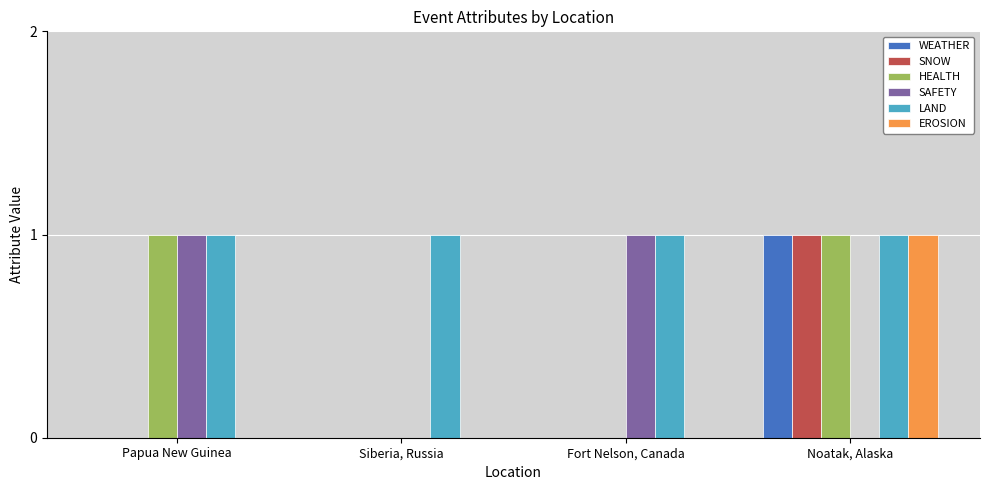

Is it true that LAND equals 1 at Siberia, Russia?

True